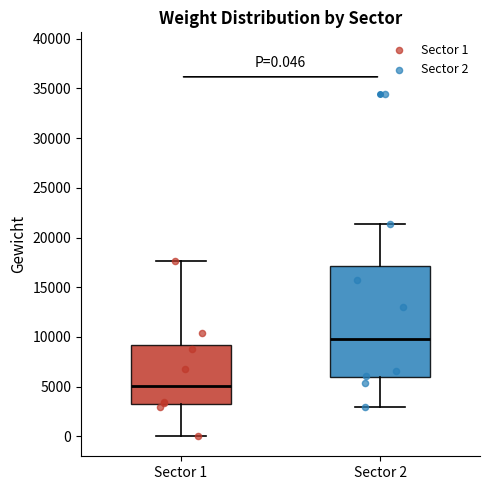

Which box is the tallest, from its lower edge to its upper edge?

Sector 2